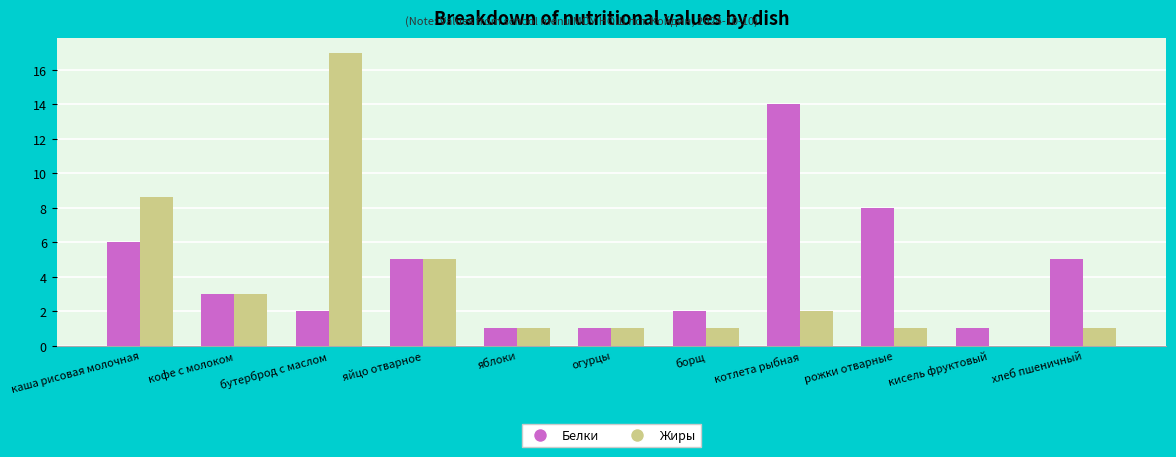

What is the sum of all Белки values?

48.0